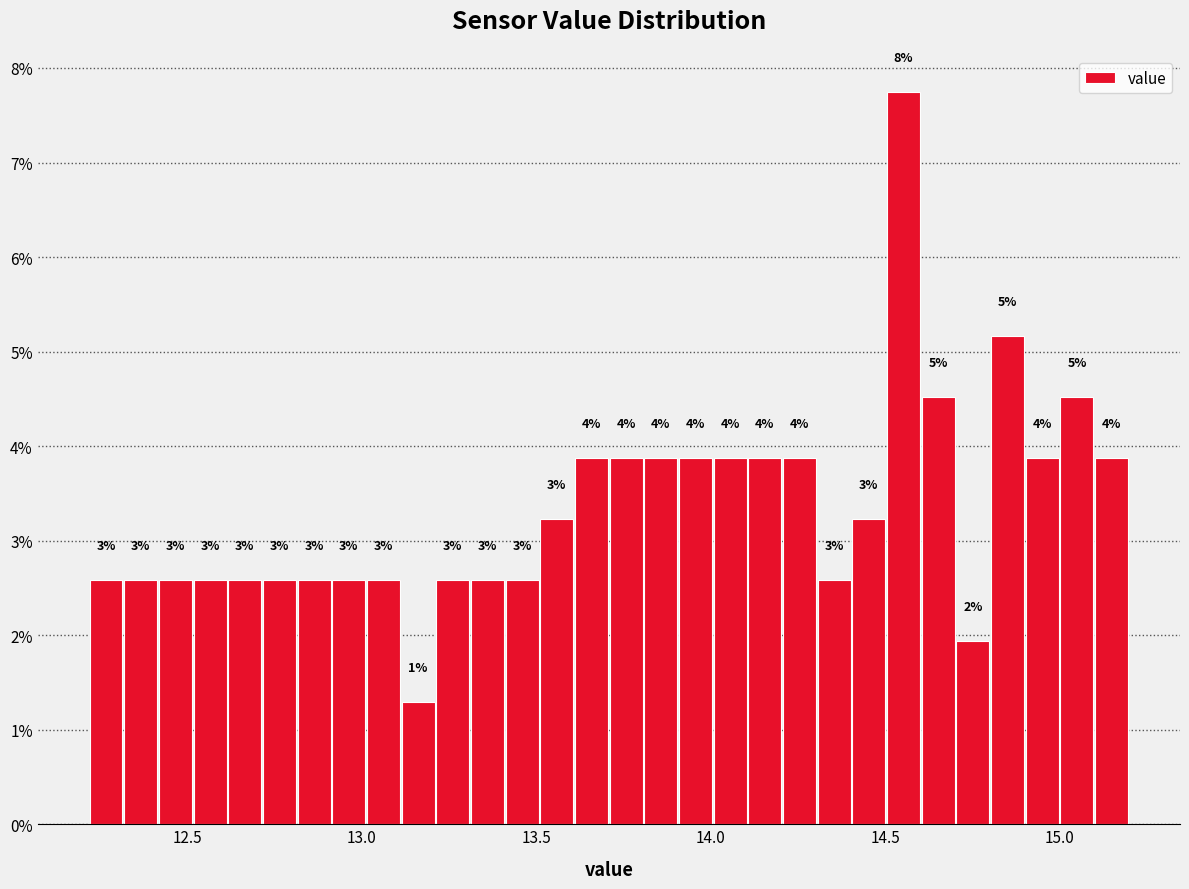

Read against the x-axis, roughly where is the centre of the tallest bar?

14.55